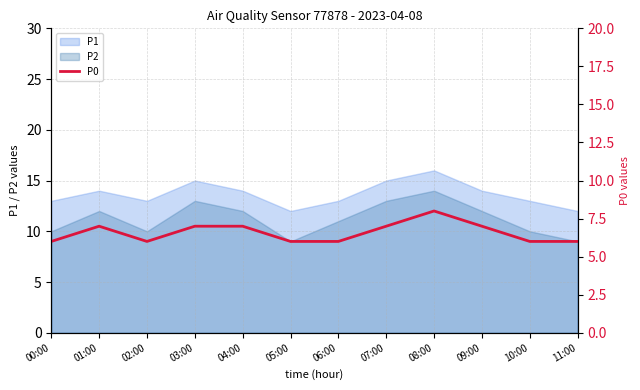

The chart shows a value of 10 at 03:00. True or false?

False